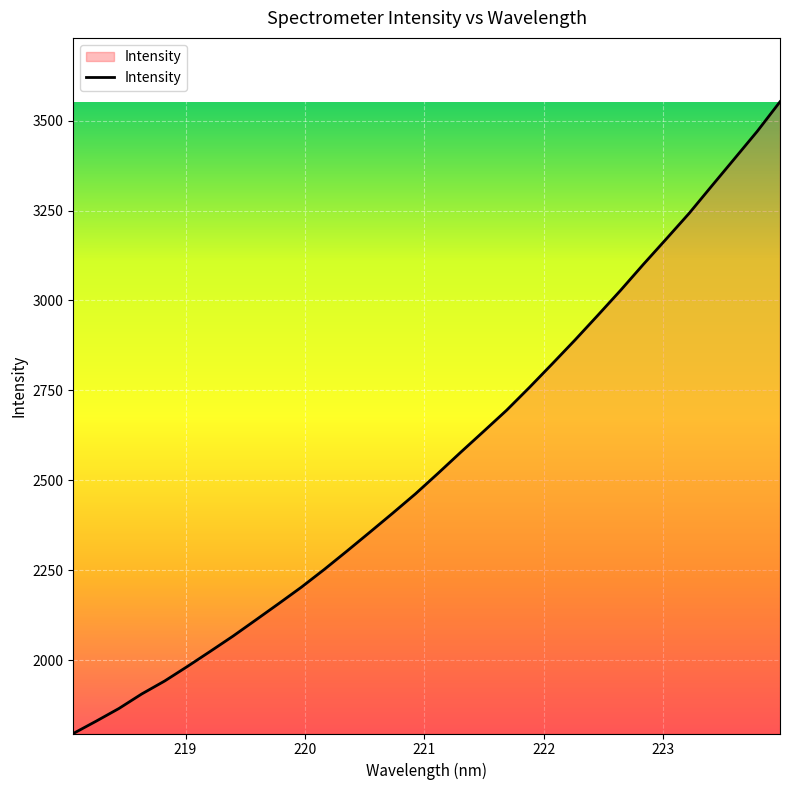

Does the chart display data point markers on the line(s)?

No